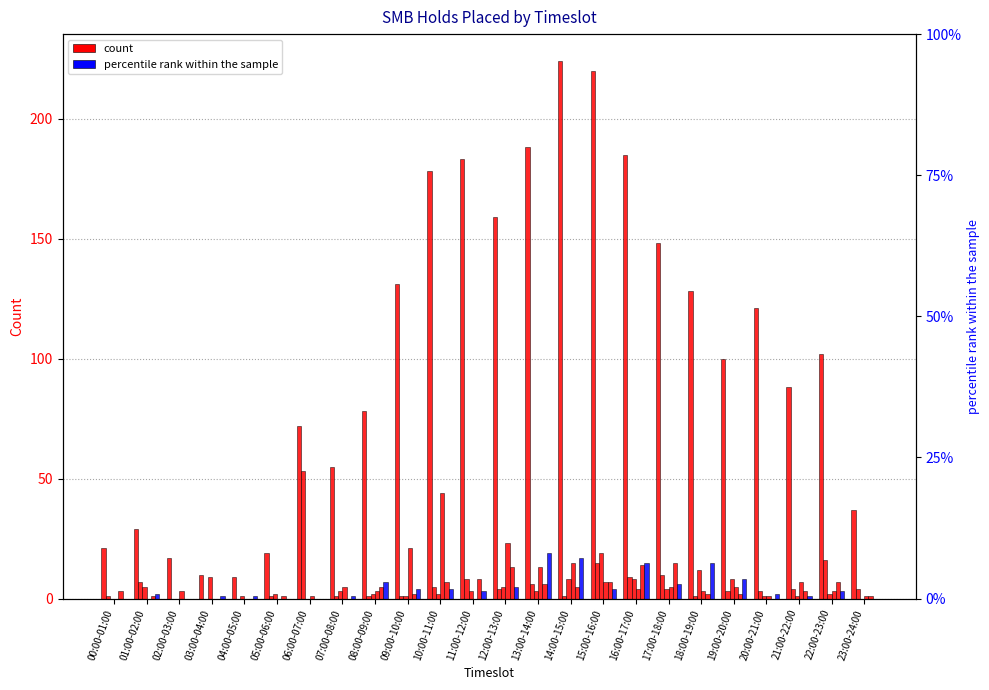

At which label does the data first exceed 102?

09:00-10:00